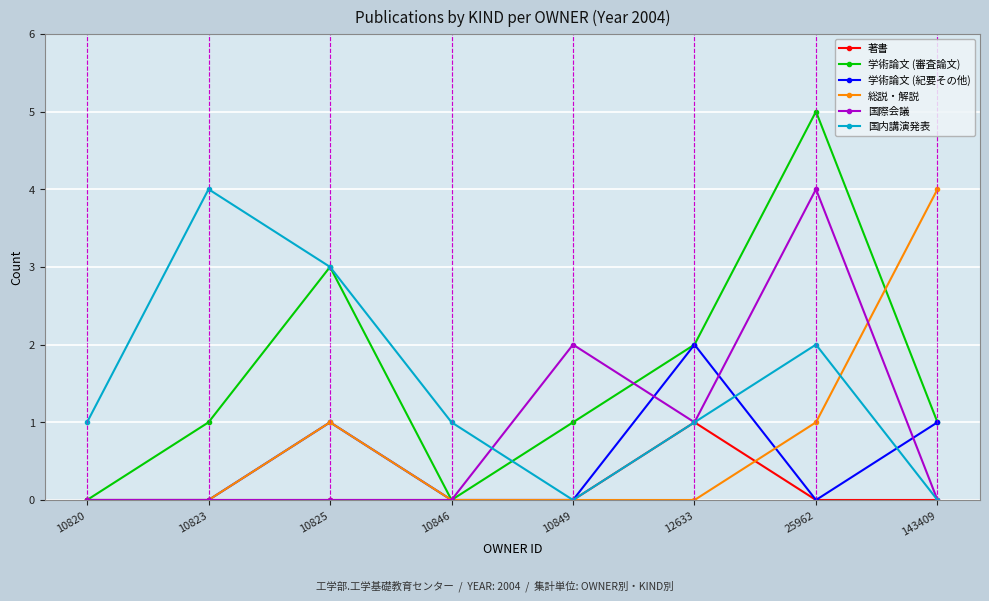

At which category does the chart reach its peak across all series?

25962